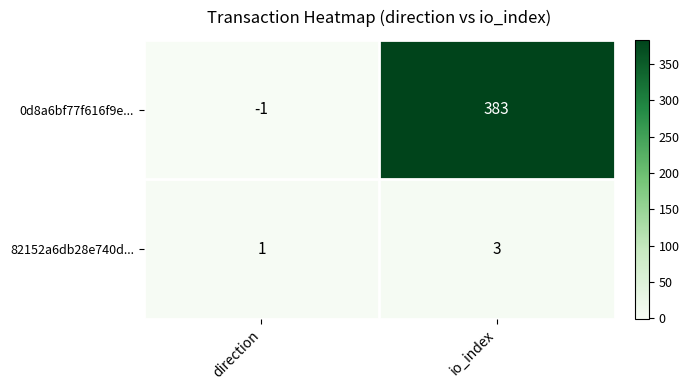

At which category does the chart reach its peak across all series?

io_index